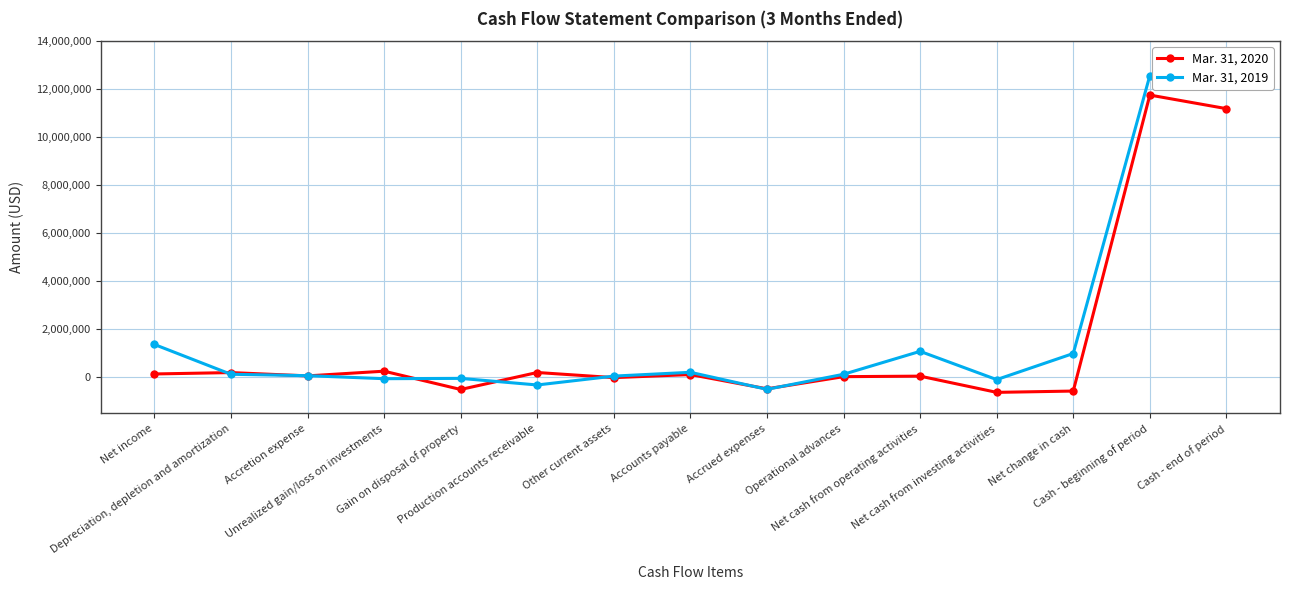

At which category is the sum across all series the highest?

Cash - end of period